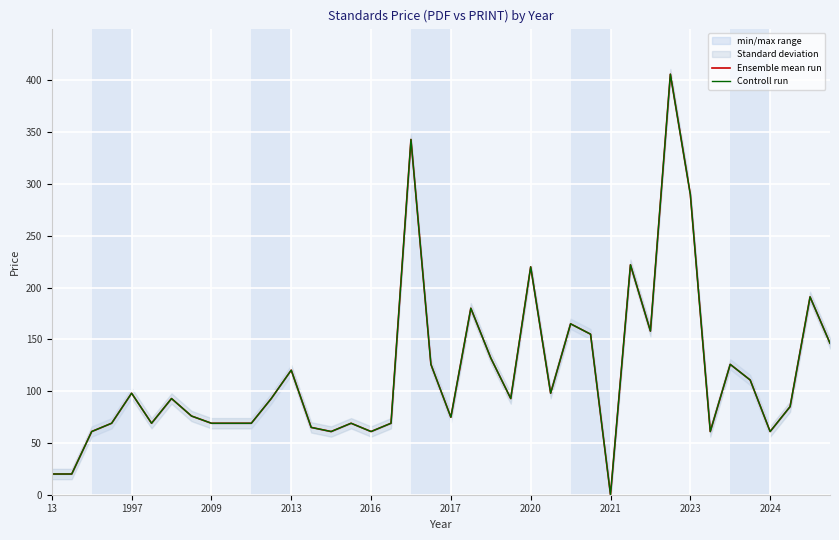

At which category does the chart reach its peak across all series?

31